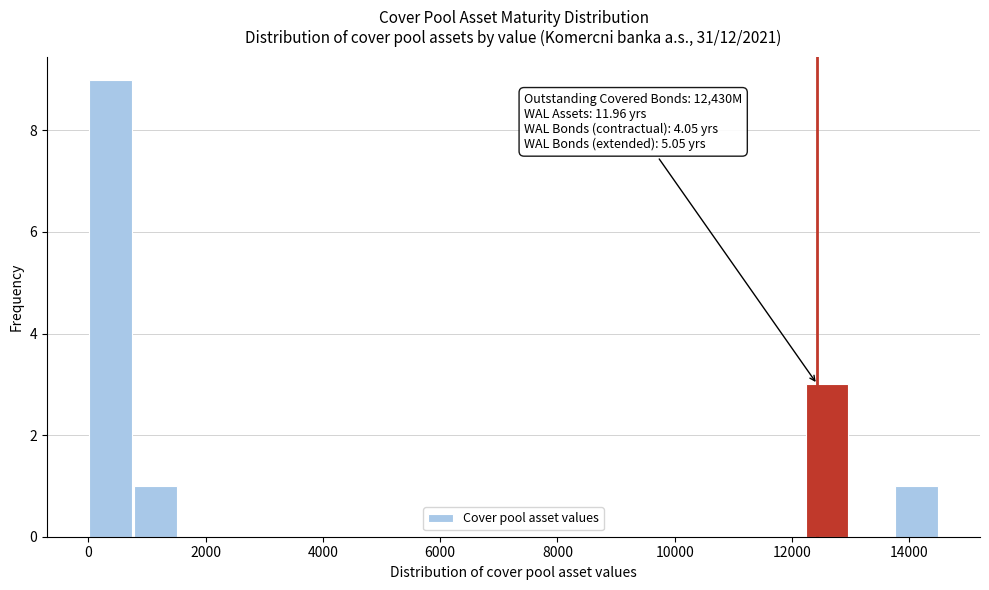

Read against the x-axis, roughly where is the centre of the tallest bar?

400